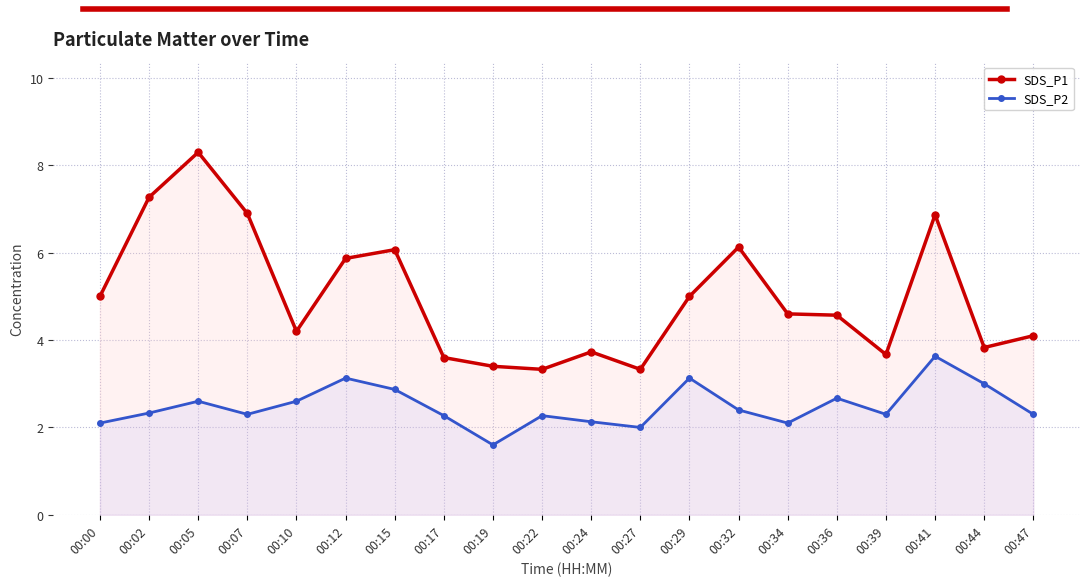

What is the average value of the SDS_P2 series?

2.5